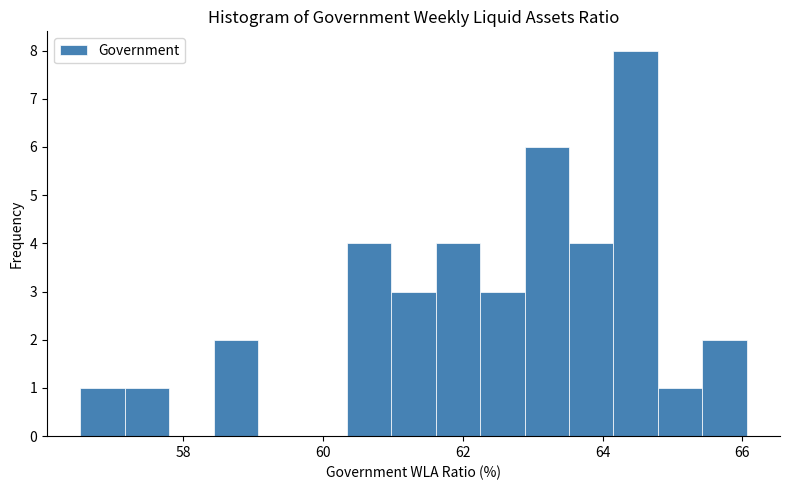

Read against the x-axis, roughly where is the centre of the tallest bar?

64.4